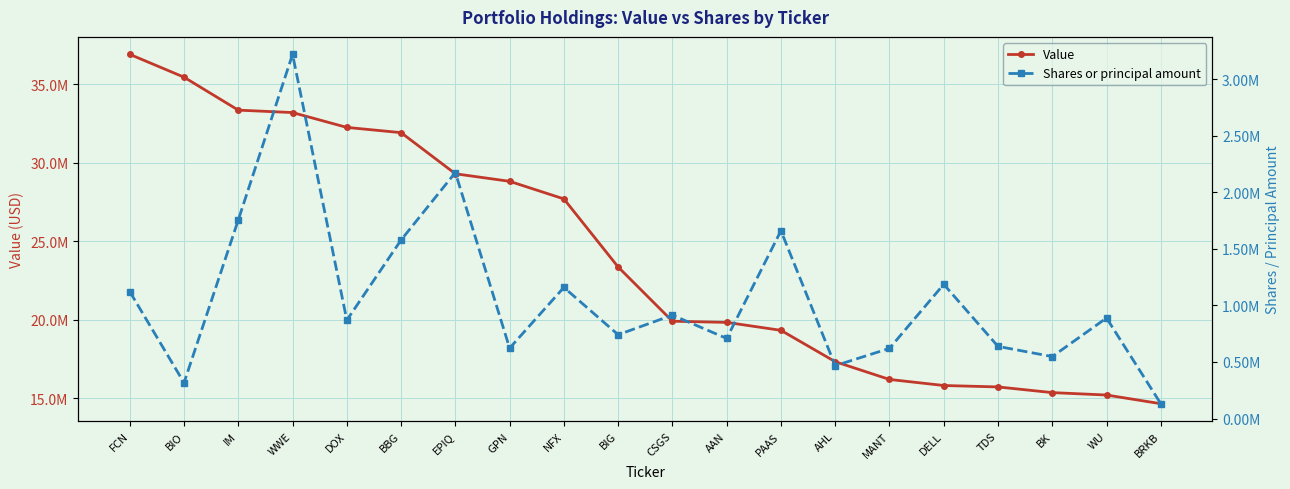

Rank the series by their maximum value, from highest to lowest.

Value, Shares or principal amount